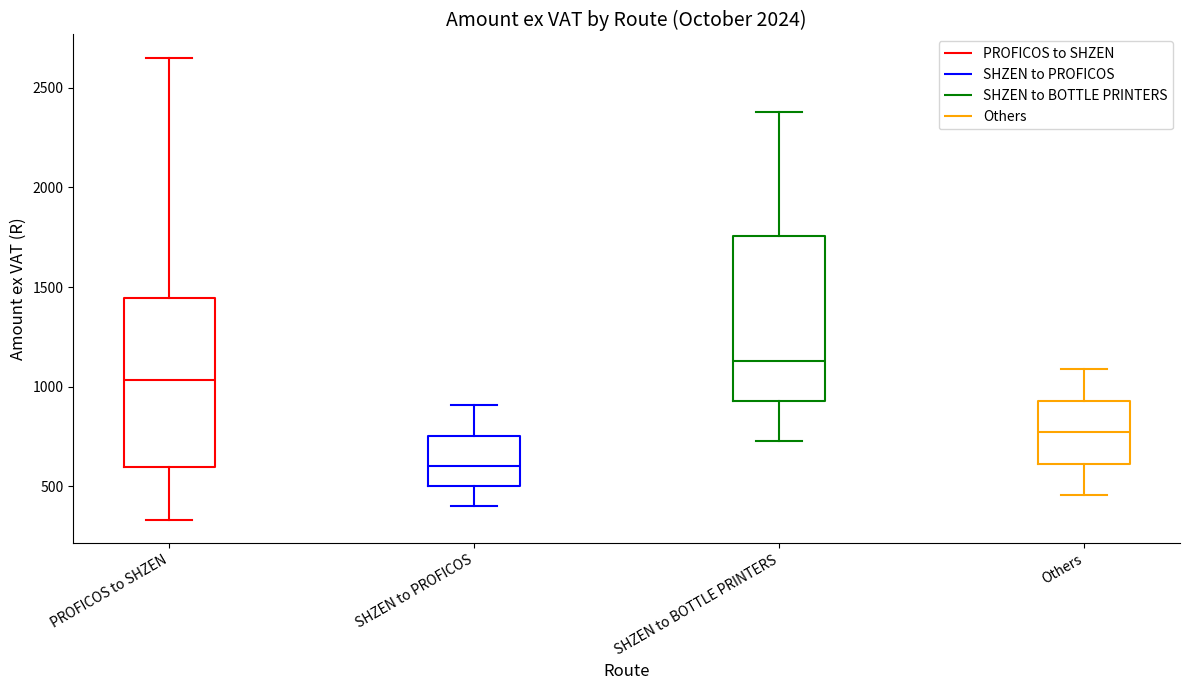

Reading left to right, transcribe this box plot: for each box, give where its median line is, the range the box spans, and where its two whiskers end, as read against the y-axis. The values are not printed on the chart, so give them approximately, as read against the axis.

PROFICOS to SHZEN: median 1050, box 600 to 1450, whiskers 350 to 2650
SHZEN to PROFICOS: median 600, box 500 to 750, whiskers 400 to 900
SHZEN to BOTTLE PRINTERS: median 1150, box 950 to 1750, whiskers 750 to 2400
Others: median 750, box 600 to 950, whiskers 450 to 1100